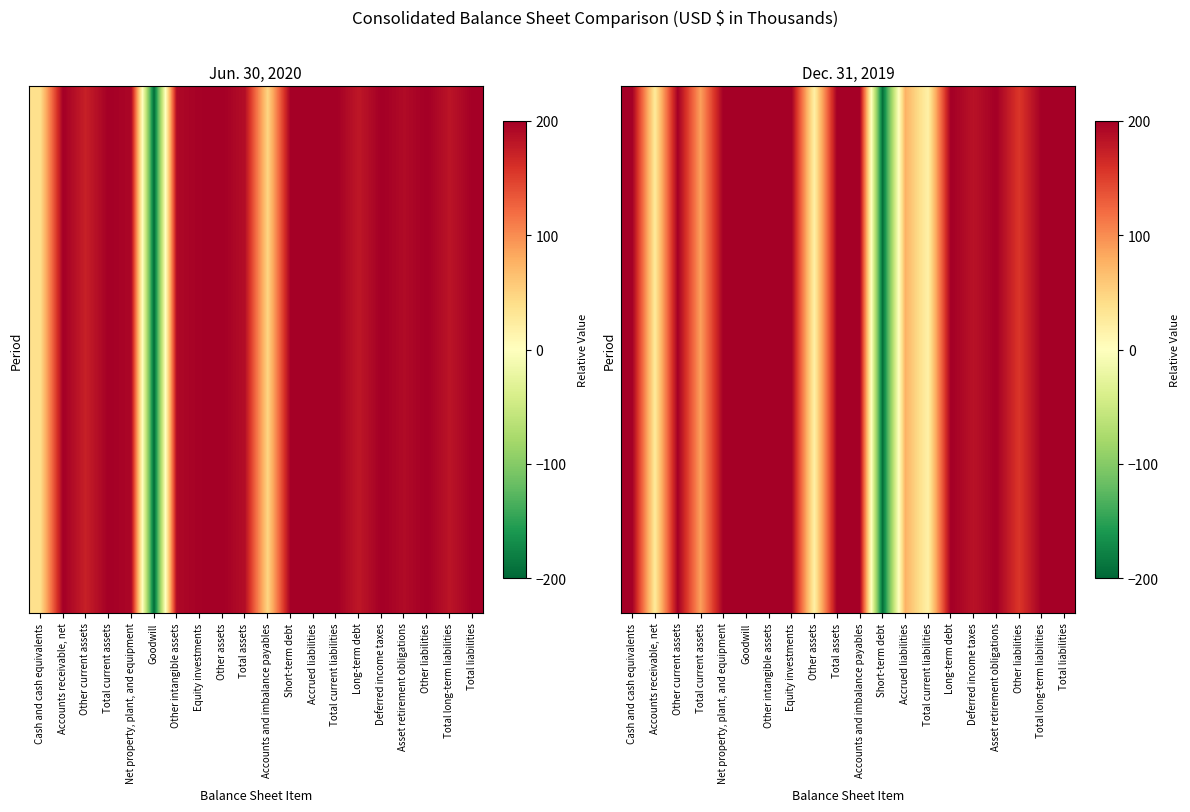

What is the difference between the maximum and minimum values?

392.8